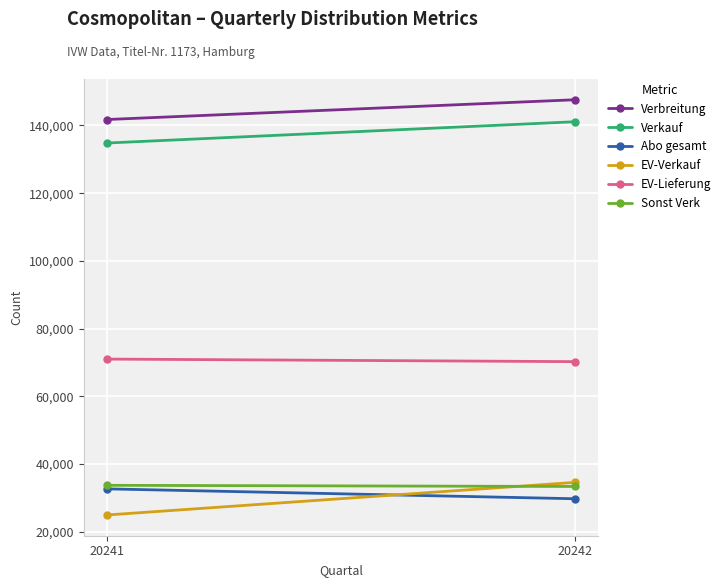

List the labels in order of Abo gesamt value, largest first.

20241, 20242